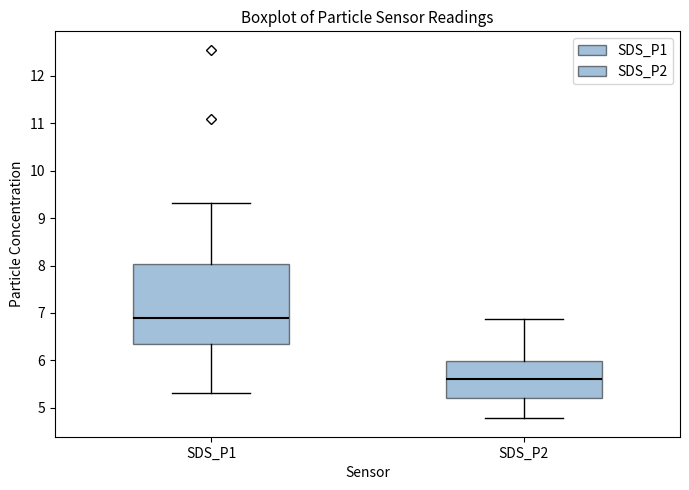

Reading left to right, transcribe this box plot: for each box, give where its median line is, the range the box spans, and where its two whiskers end, as read against the y-axis. The values are not printed on the chart, so give them approximately, as read against the axis.

SDS_P1: median 6.9, box 6.3 to 8.0, whiskers 5.3 to 9.3
SDS_P2: median 5.6, box 5.2 to 6.0, whiskers 4.8 to 6.9